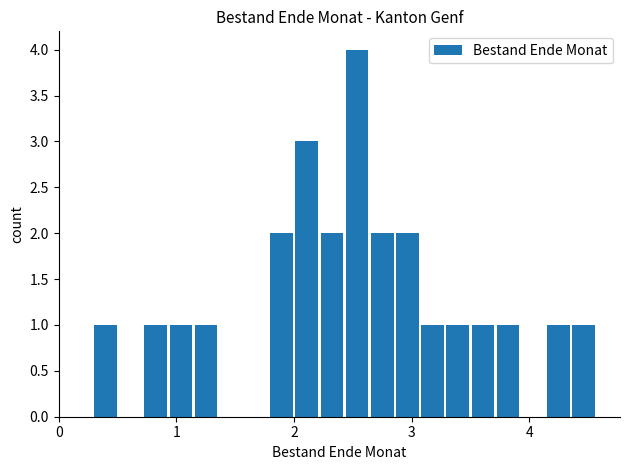

Read against the x-axis, roughly where is the centre of the tallest bar?

2.5